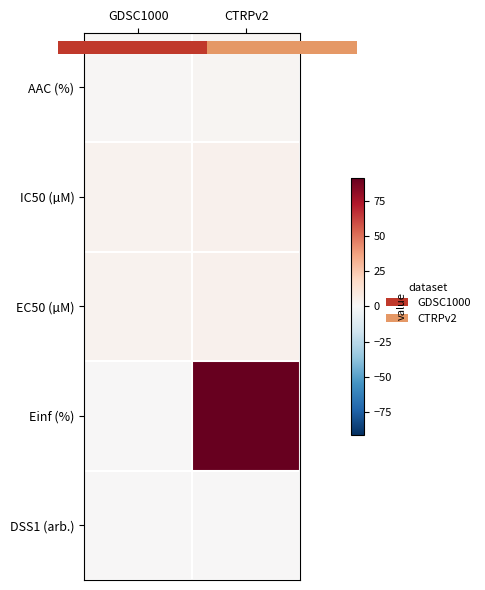

Rank the series by their maximum value, from highest to lowest.

Einf (%), IC50 (µM), EC50 (µM), AAC (%), DSS1 (arb.)